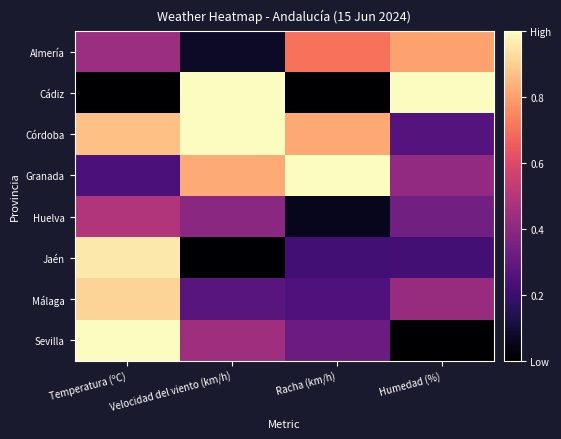

Count the number of categories in the chart.

4